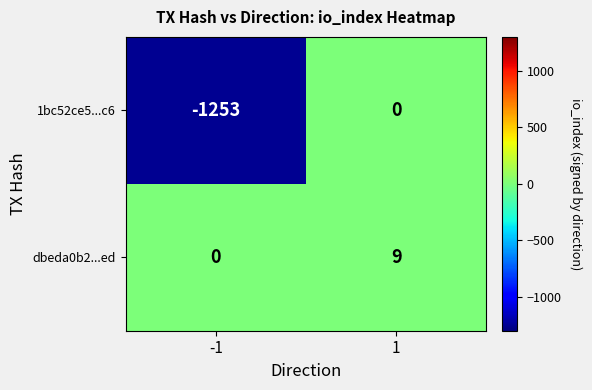

Is it true that 1bc52ce5...c6 equals -1253 at -1?

True